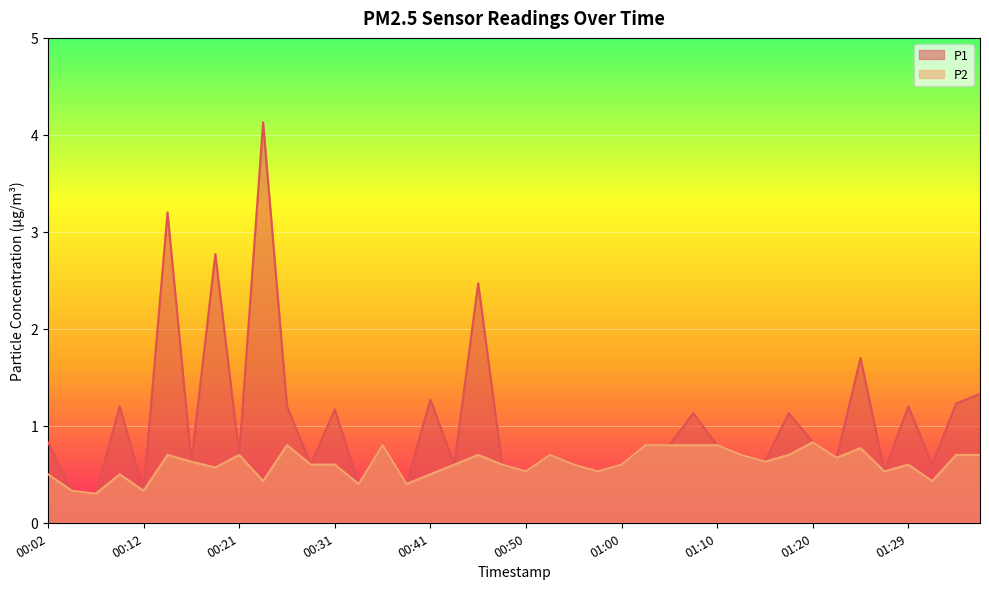

At 01:00, list the series in order from smallest to largest.

P1, P2